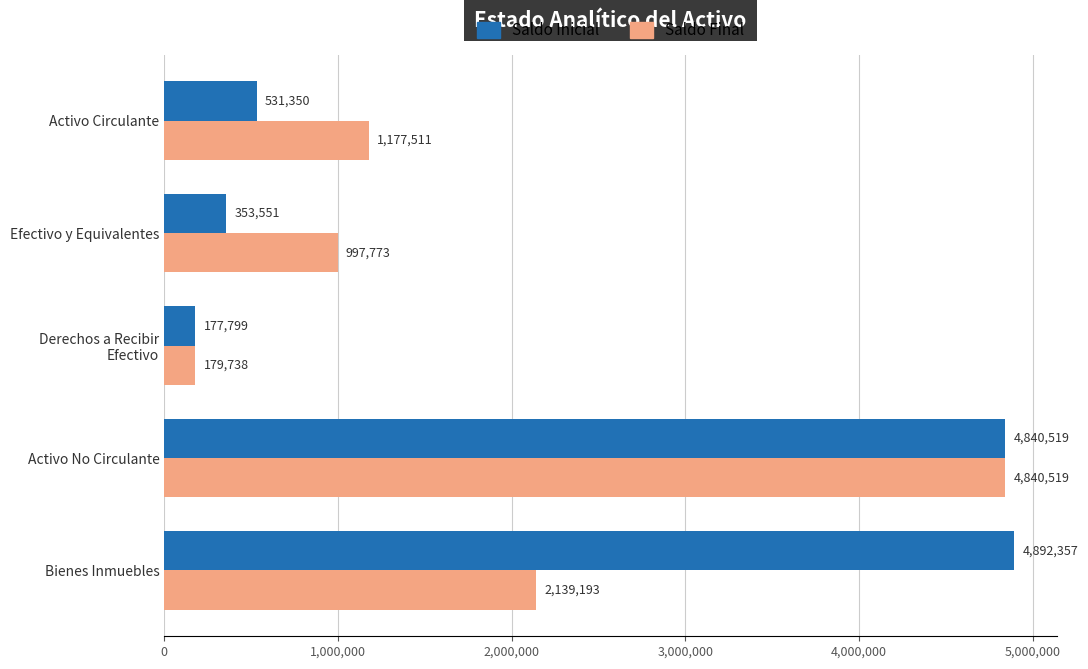

At which label does Saldo Final reach its peak?

Activo No Circulante